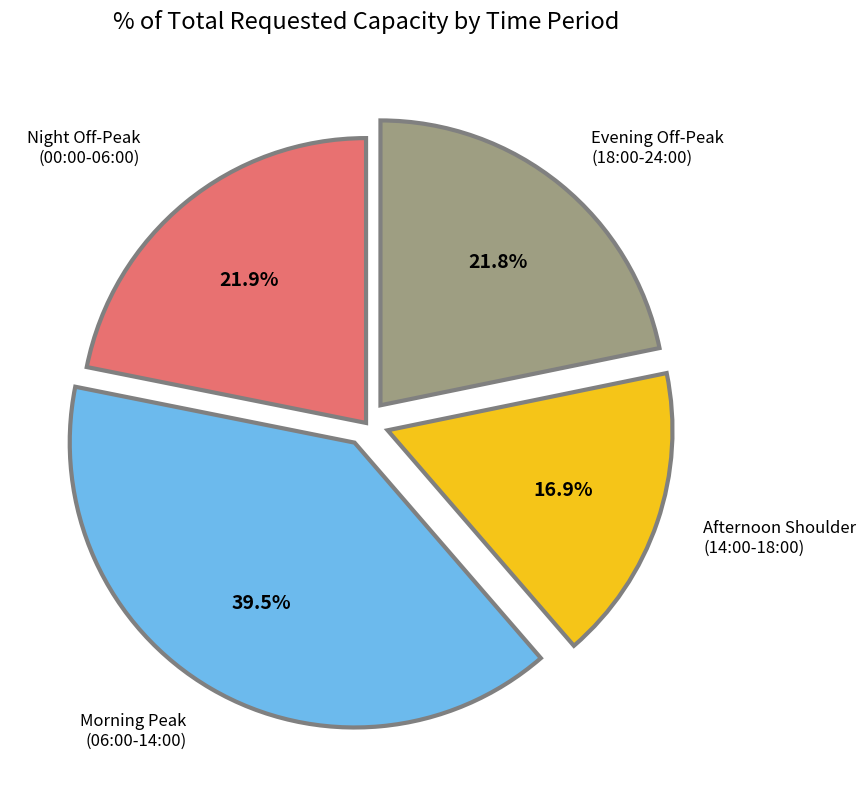

Is there a majority slice in this chart?

No